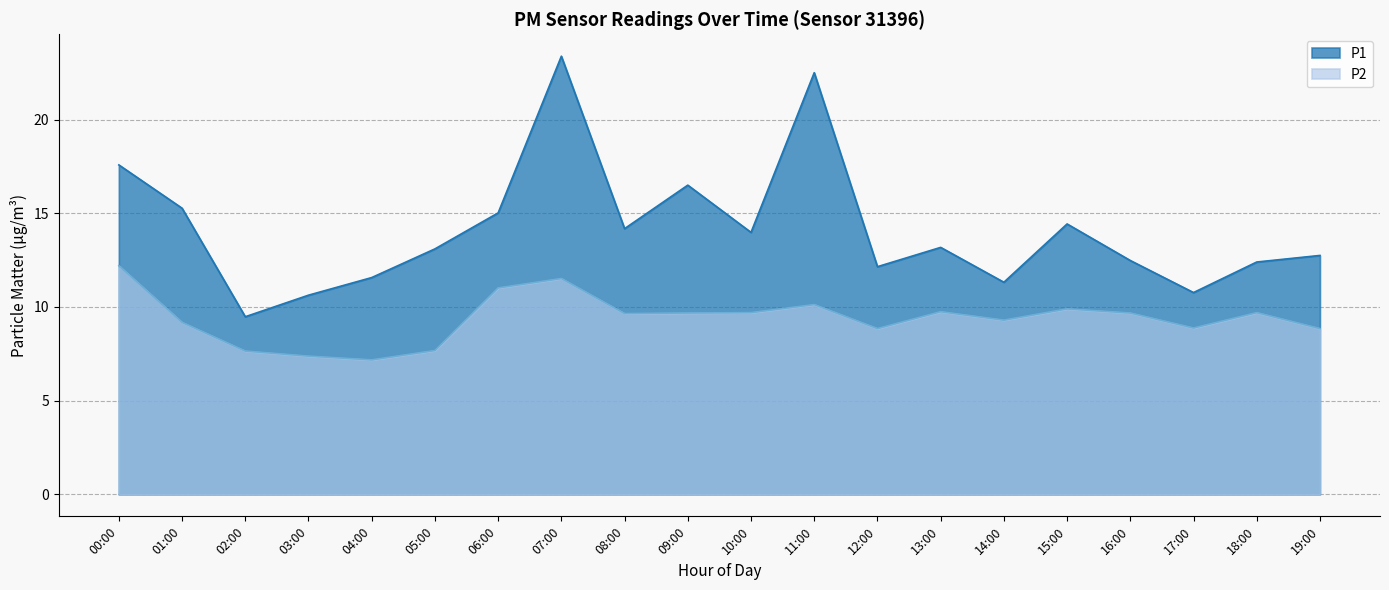

Which series has the largest range (max minus min)?

P1